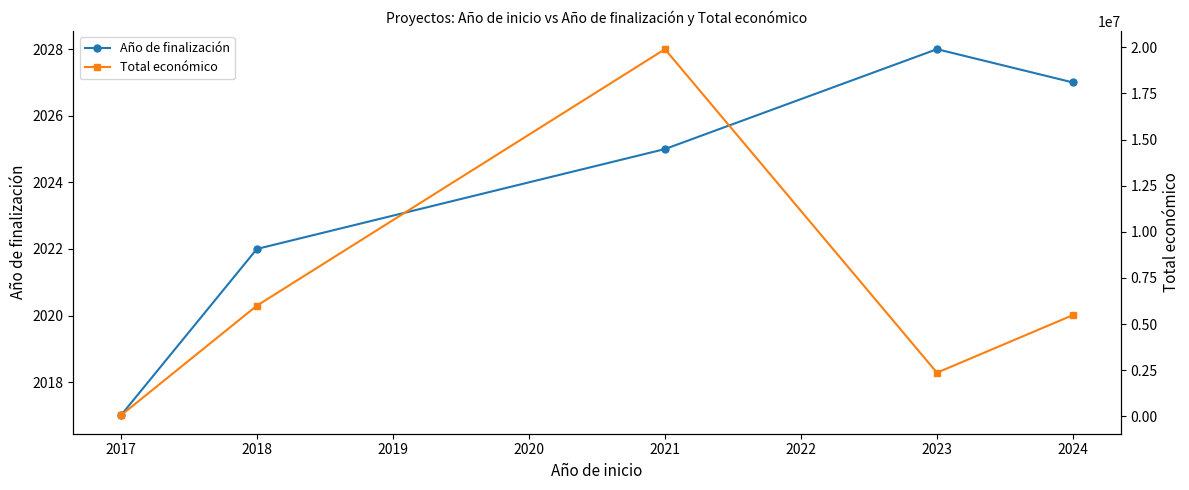

At how many categories does at least one series exceed 17122117?

1